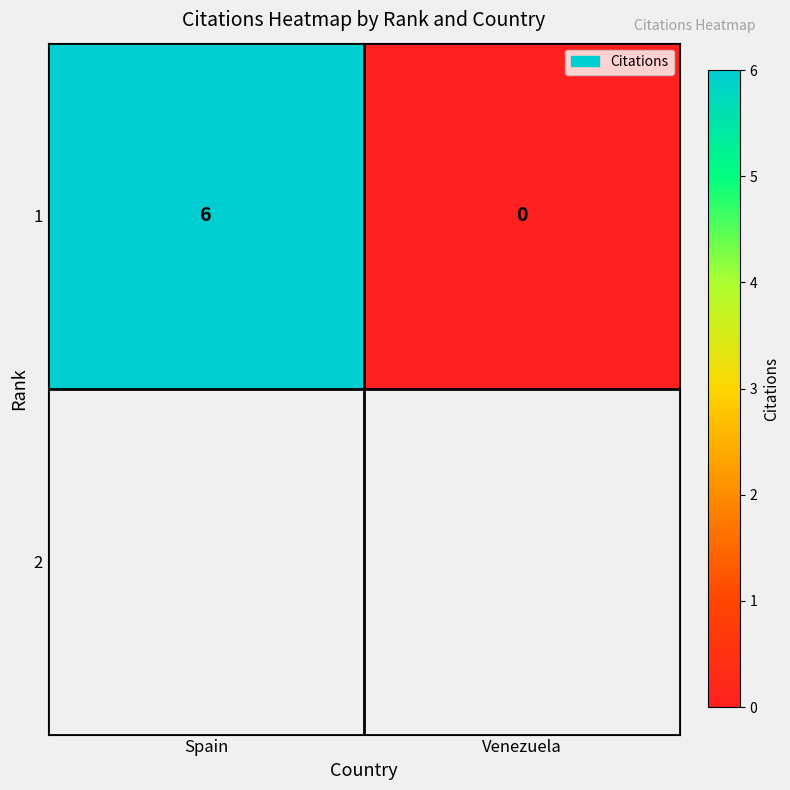

Rank the categories by value from highest to lowest.

Spain, Venezuela